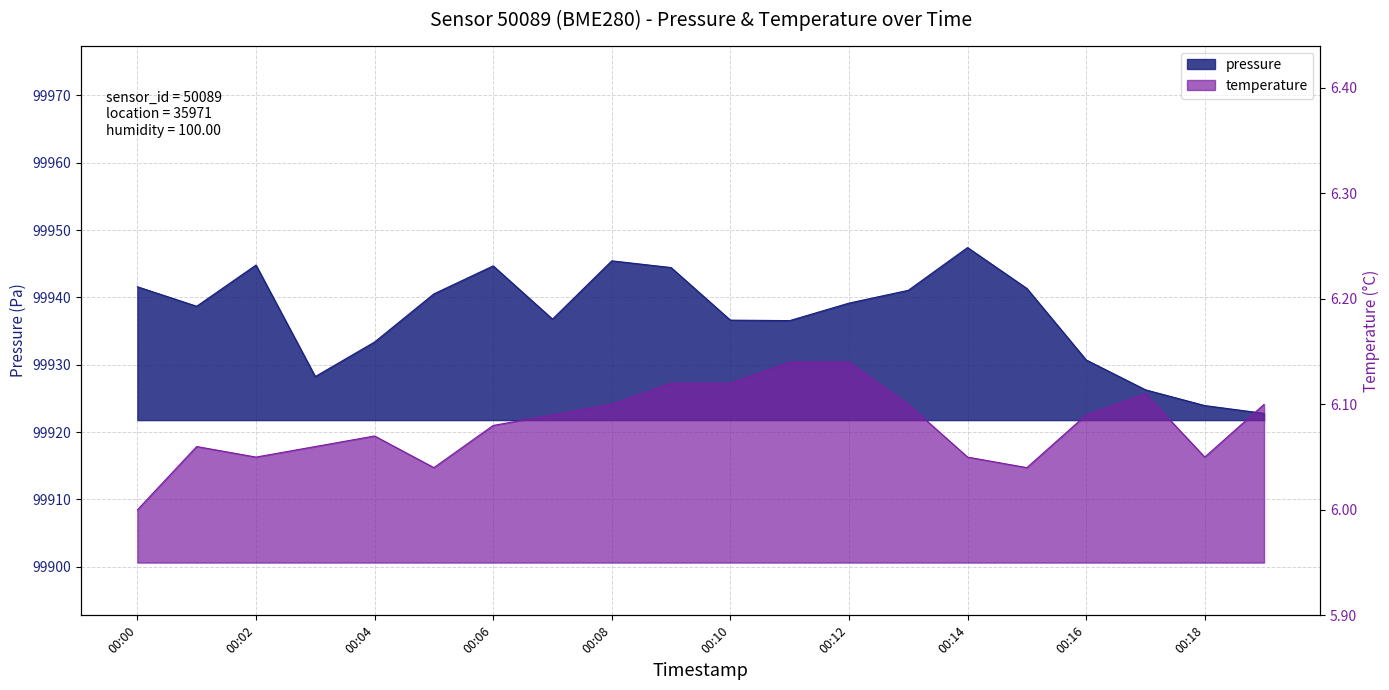

Which category has the highest value across all series?

00:14